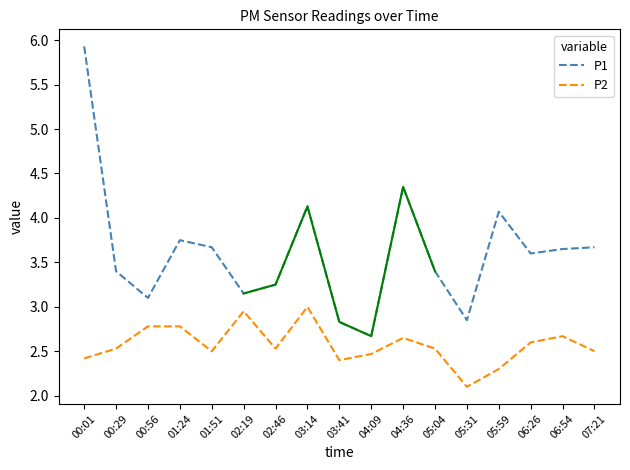

What is the smallest value displayed?

2.1